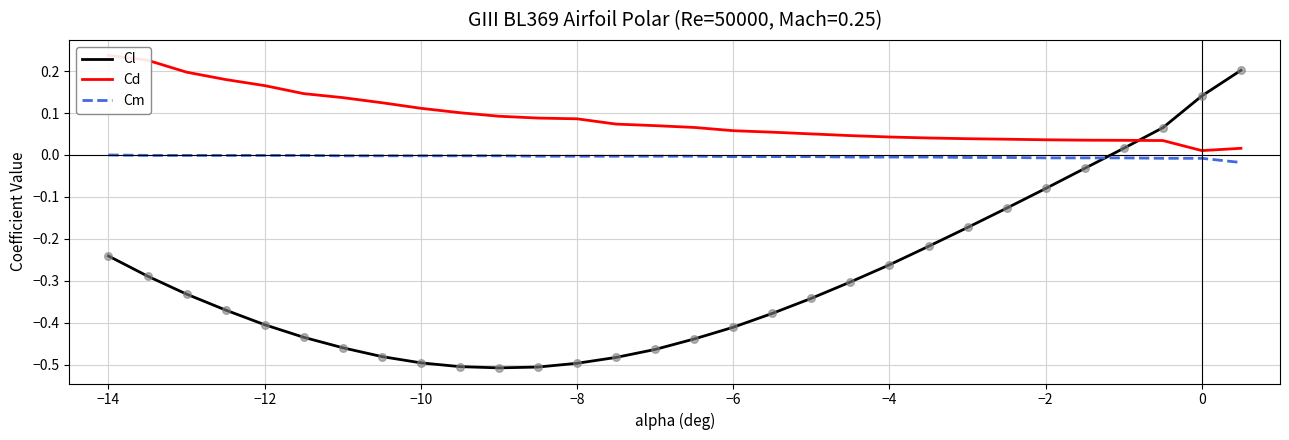

Which series ends up on top after the final intersection of Cl and Cm?

Cl